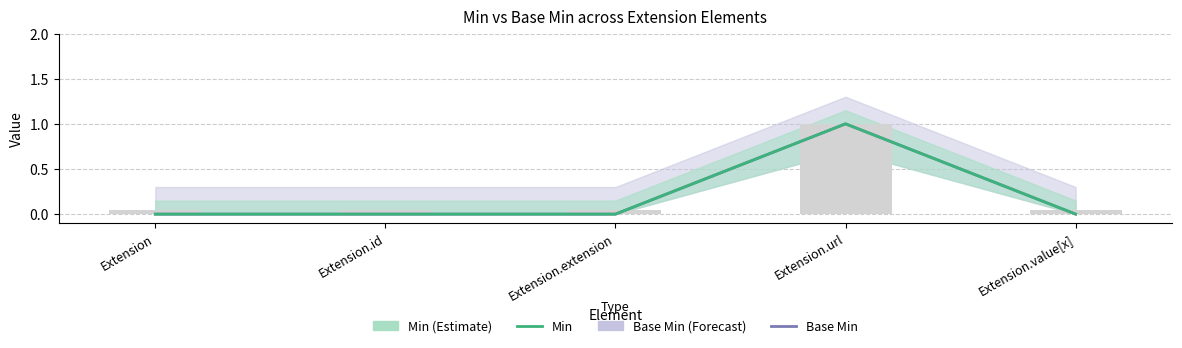

Which series has the widest spread of values?

Base Min